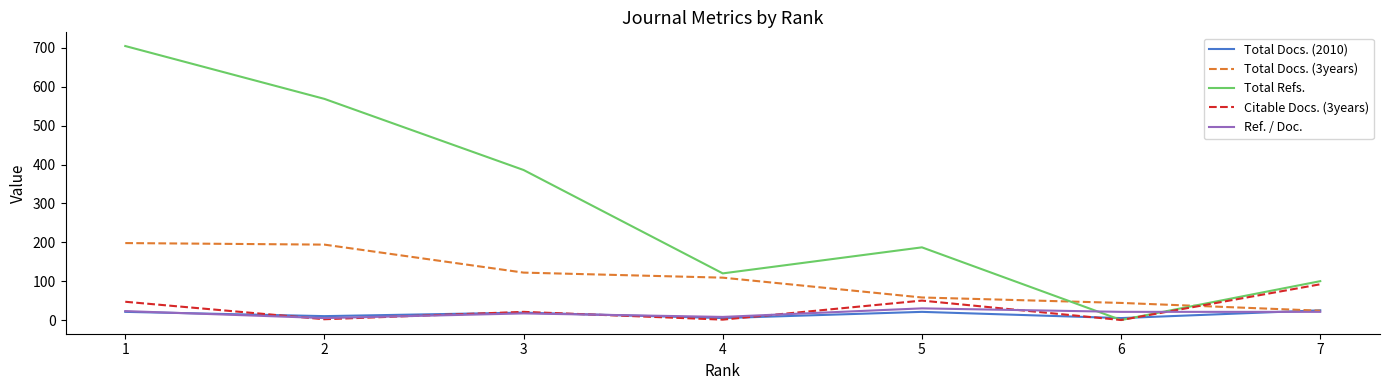

The value of Total Refs. at 4 is 75. True or false?

False